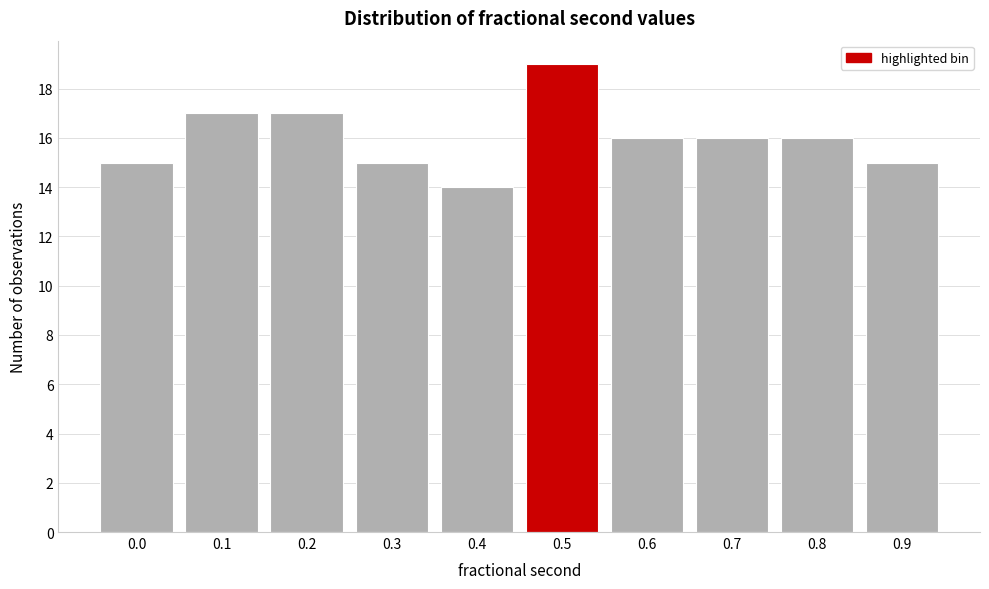

Reading left to right, transcribe all the data shown in this chart.

0.0=15	0.1=17	0.2=17	0.3=15	0.4=14	0.5=19	0.6=16	0.7=16	0.8=16	0.9=15